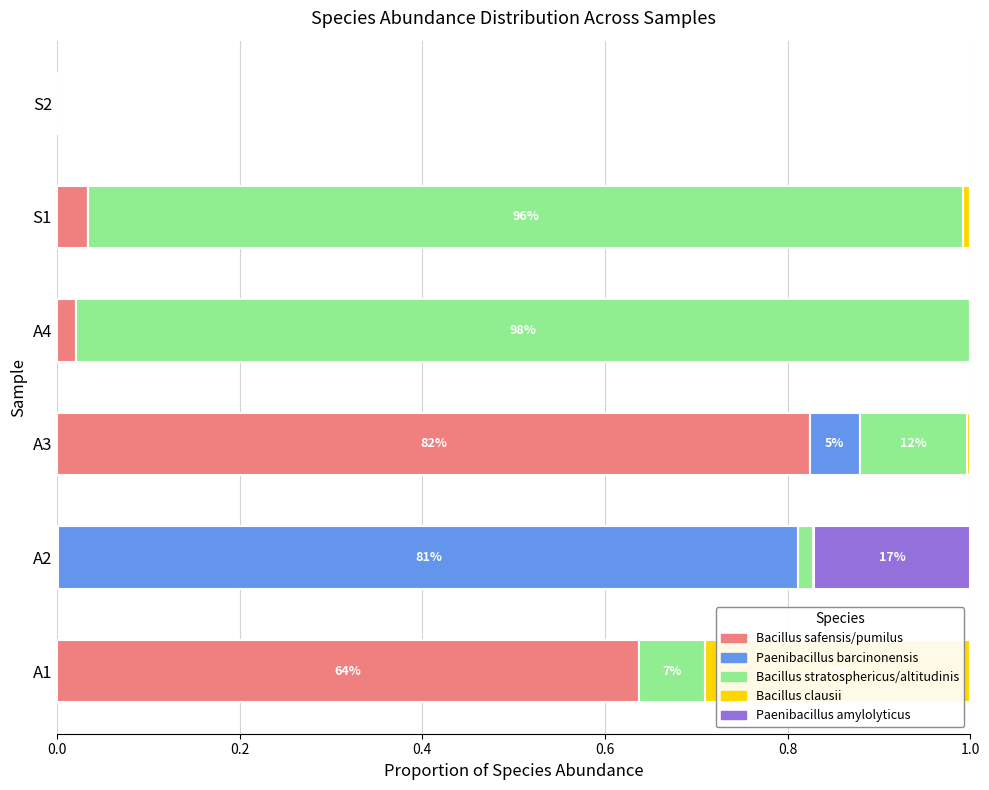

The value of Bacillus safensis/pumilus at A1 is 0.2. True or false?

False